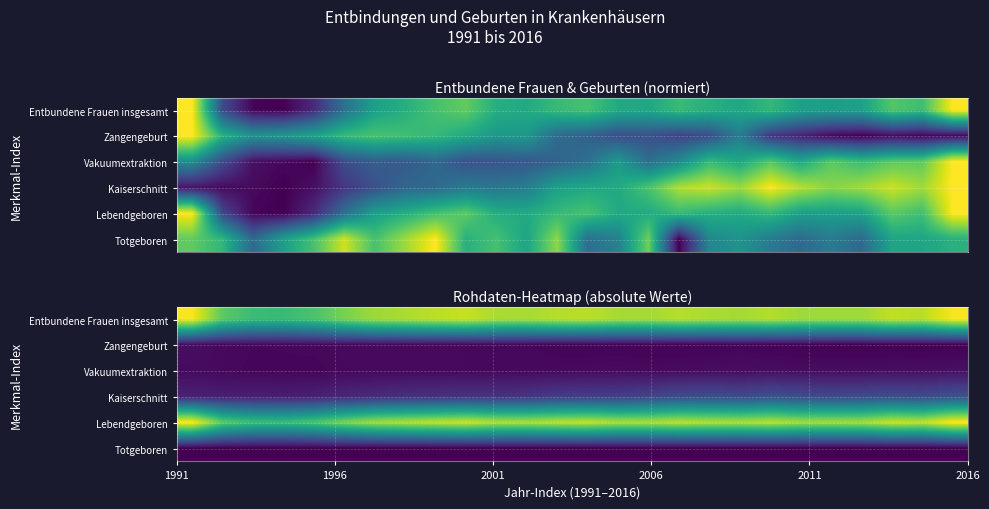

What is the highest value of the Entbundene Frauen insgesamt series?

16732